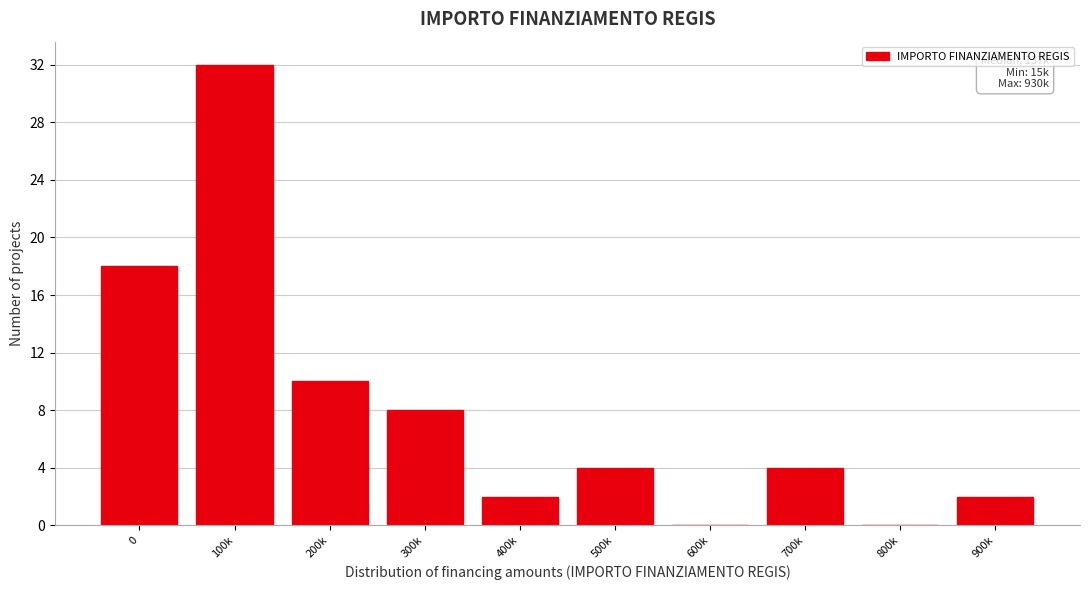

Reading right to left, transcribe all the data shown in this chart.

900k=2	800k=0	700k=4	600k=0	500k=4	400k=2	300k=8	200k=10	100k=32	0=18